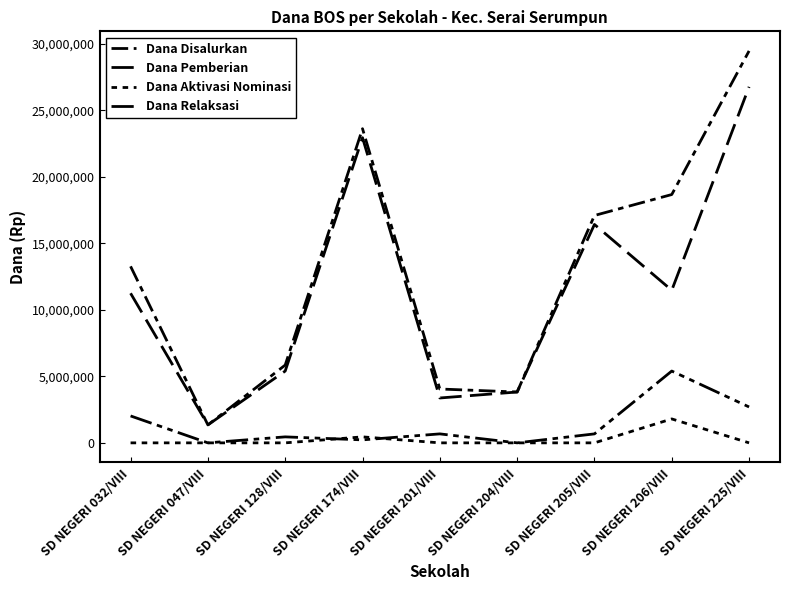

True or false: Dana Aktivasi Nominasi has a value of 1800000 at SD NEGERI 206/VIII.

True